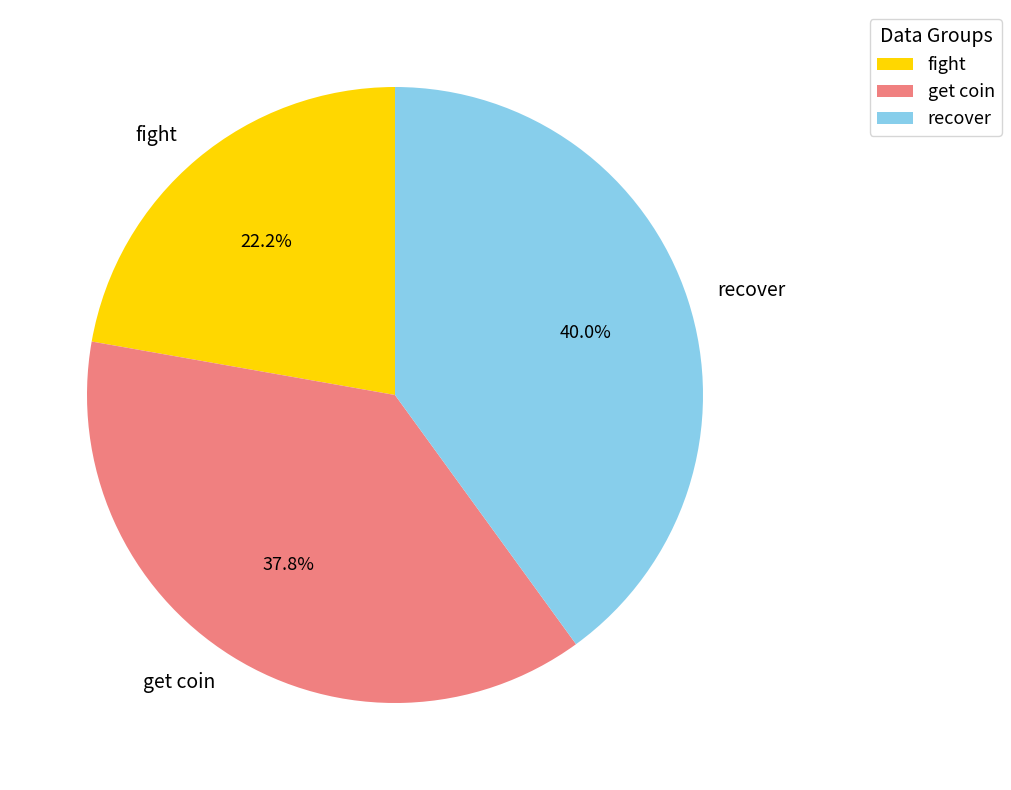

How many slices are in this pie chart?

3